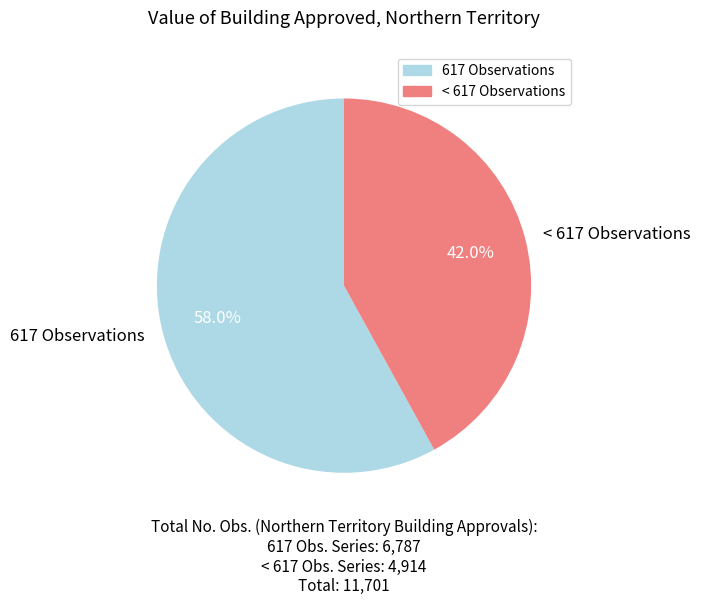

Is there a majority slice in this chart?

Yes